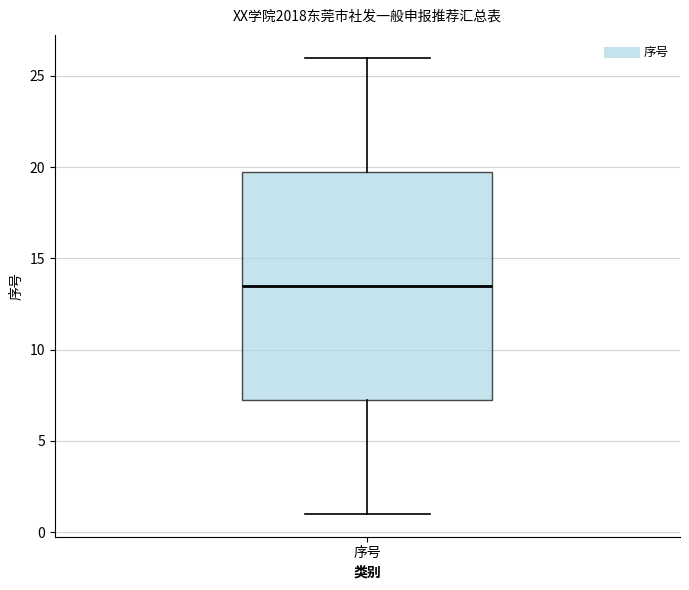

Read this box plot against the y-axis: the position of the median line, the range covered by the box, and the ends of both whiskers. The values are not printed on the chart, so give them approximately, as read against the axis.

median 13.5, box 7.5 to 20.0, whiskers 1.0 to 26.0